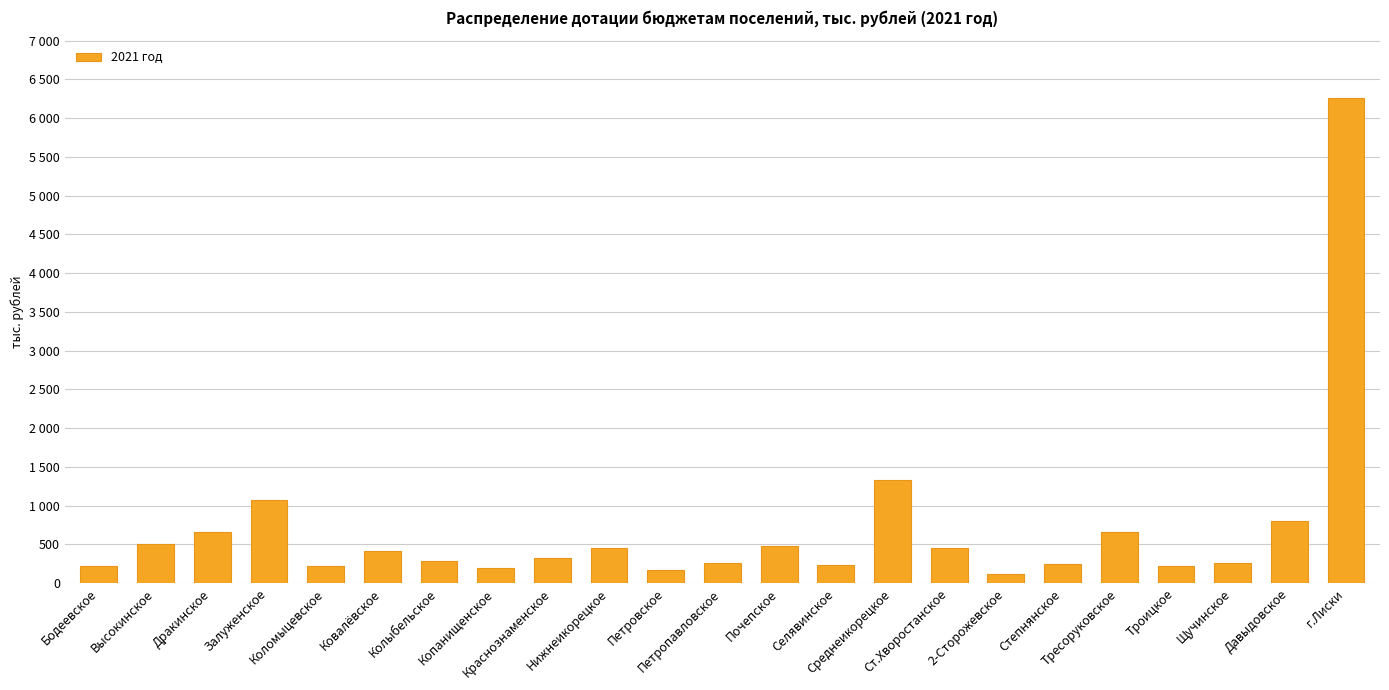

What is the difference between the values at Давыдовское and 2-Сторожевское?

679